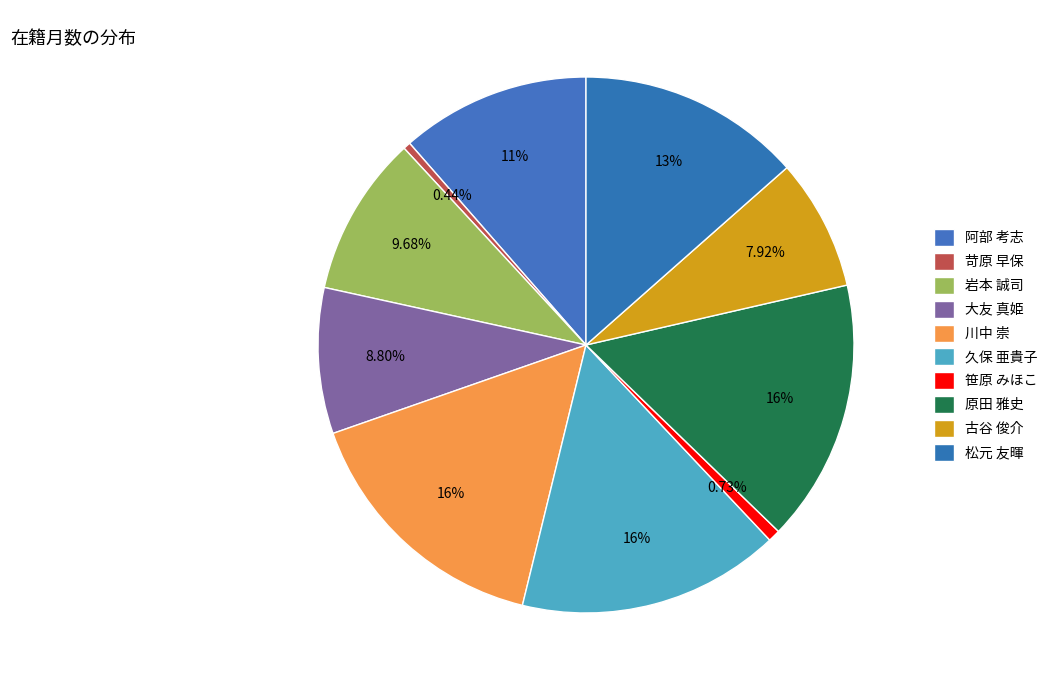

What percentage is NOT represented by 笹原 みほこ?

99.3%